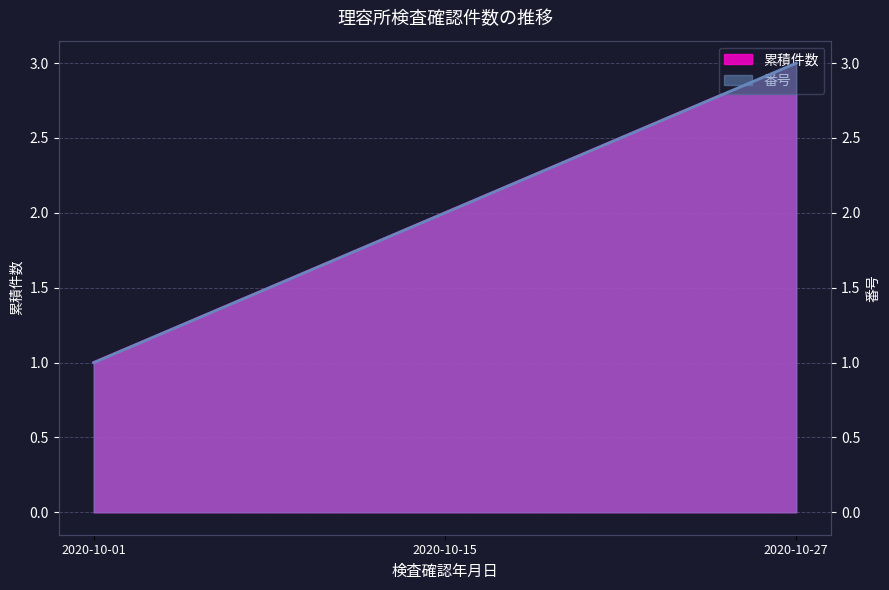

Rank the series at 2020-10-15 from highest to lowest value.

累積件数, 番号